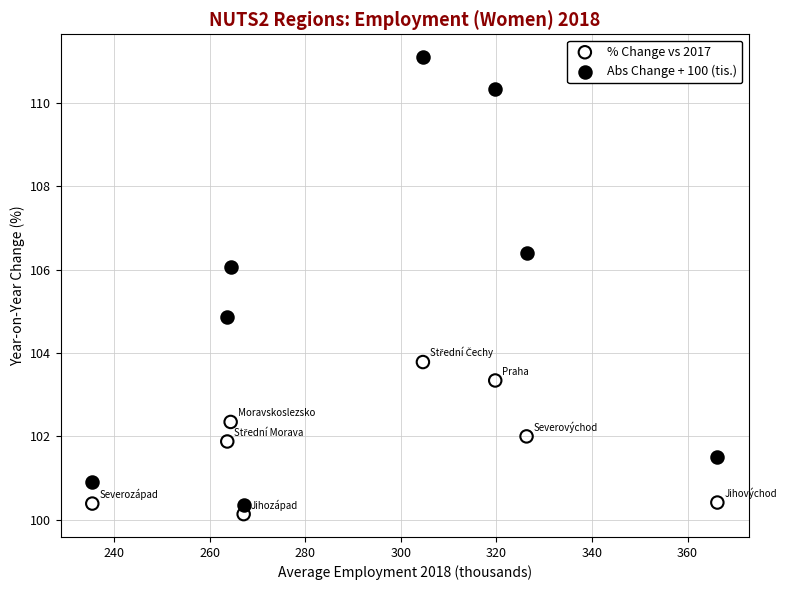

Which series reaches the maximum Y coordinate?

Abs Change + 100 (tis.)